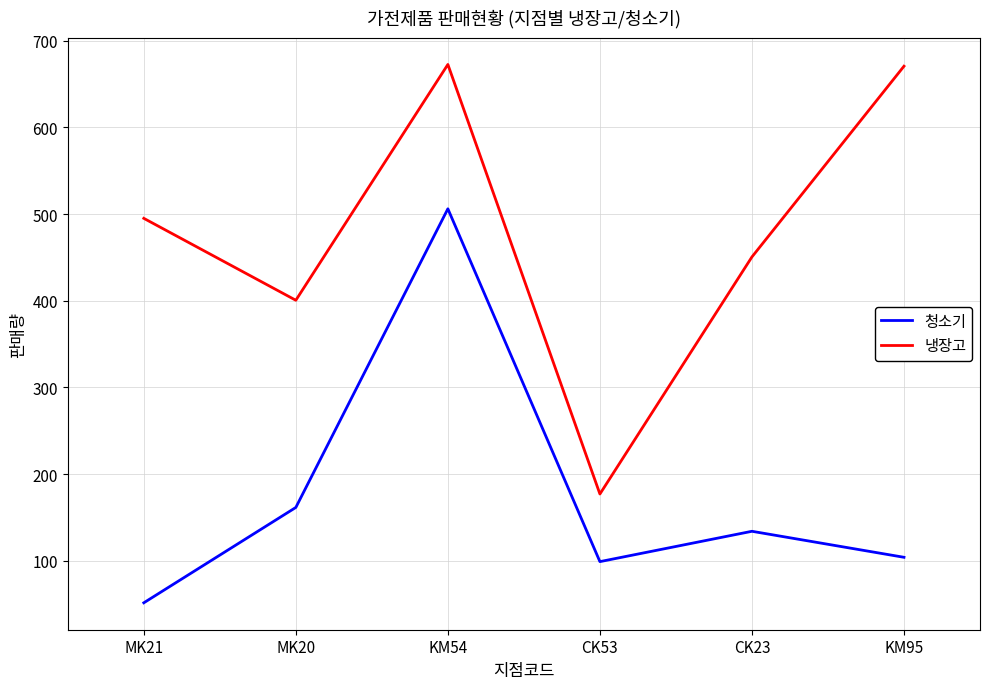

True or false: 청소기 and 냉장고 intersect in this chart.

False